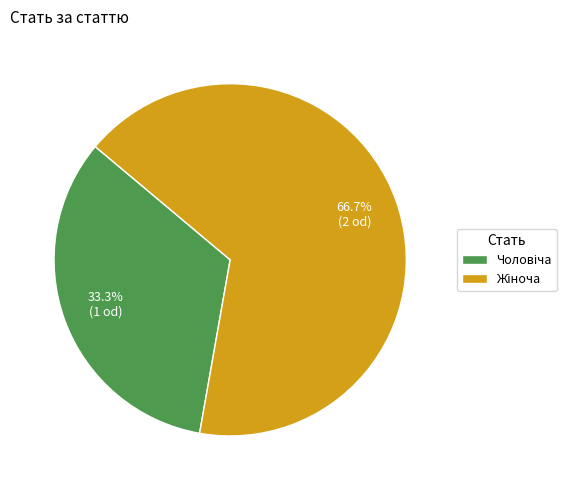

Is there a majority slice in this chart?

Yes